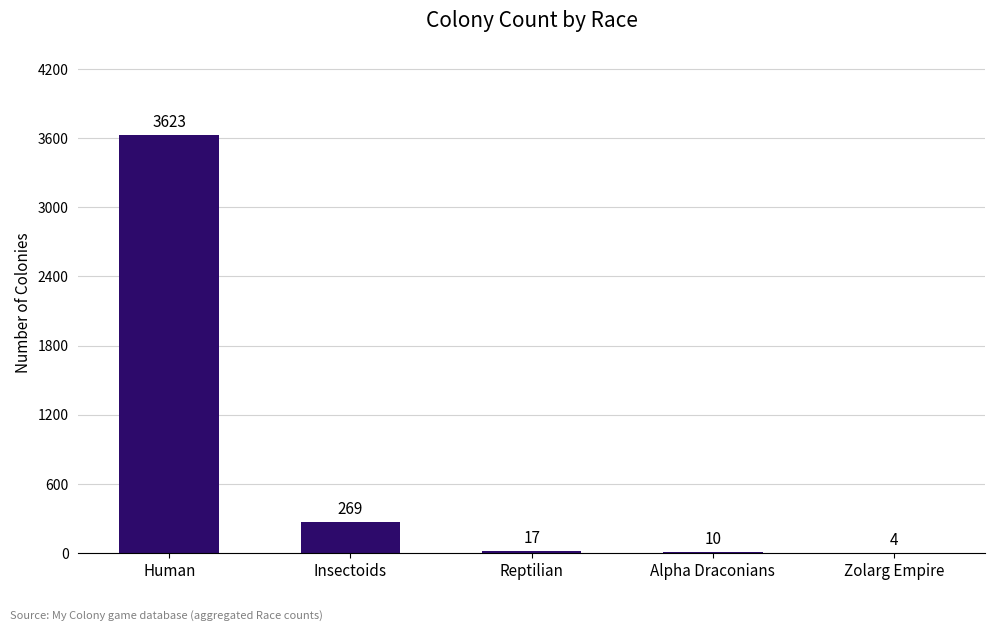

What is the approximate value at Alpha Draconians, to the nearest 10?

10